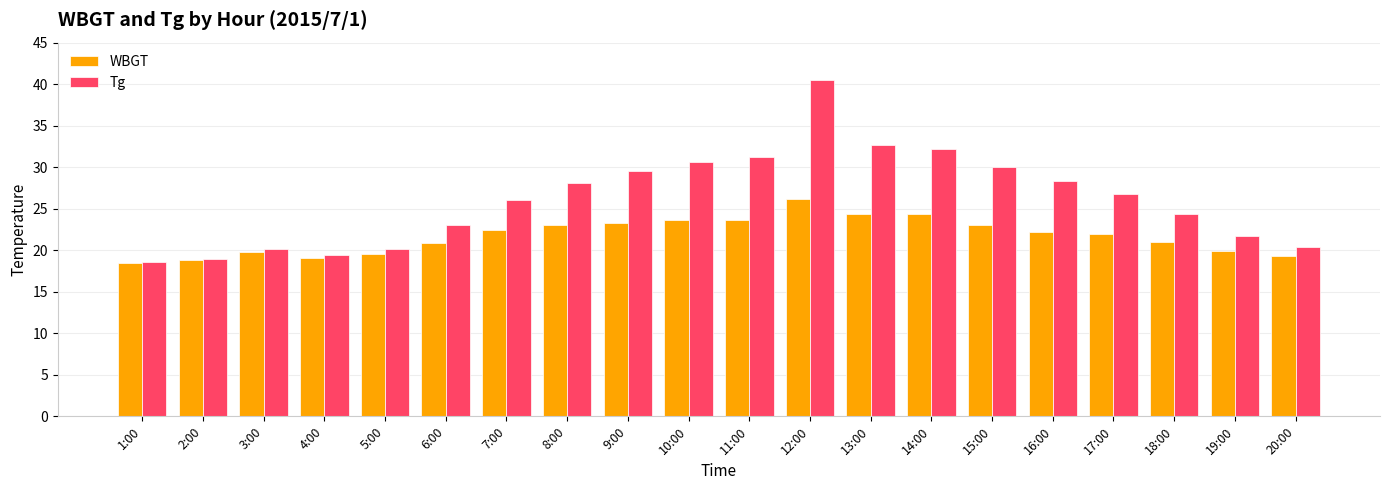

The value of Tg at 12:00 is 10.4. True or false?

False